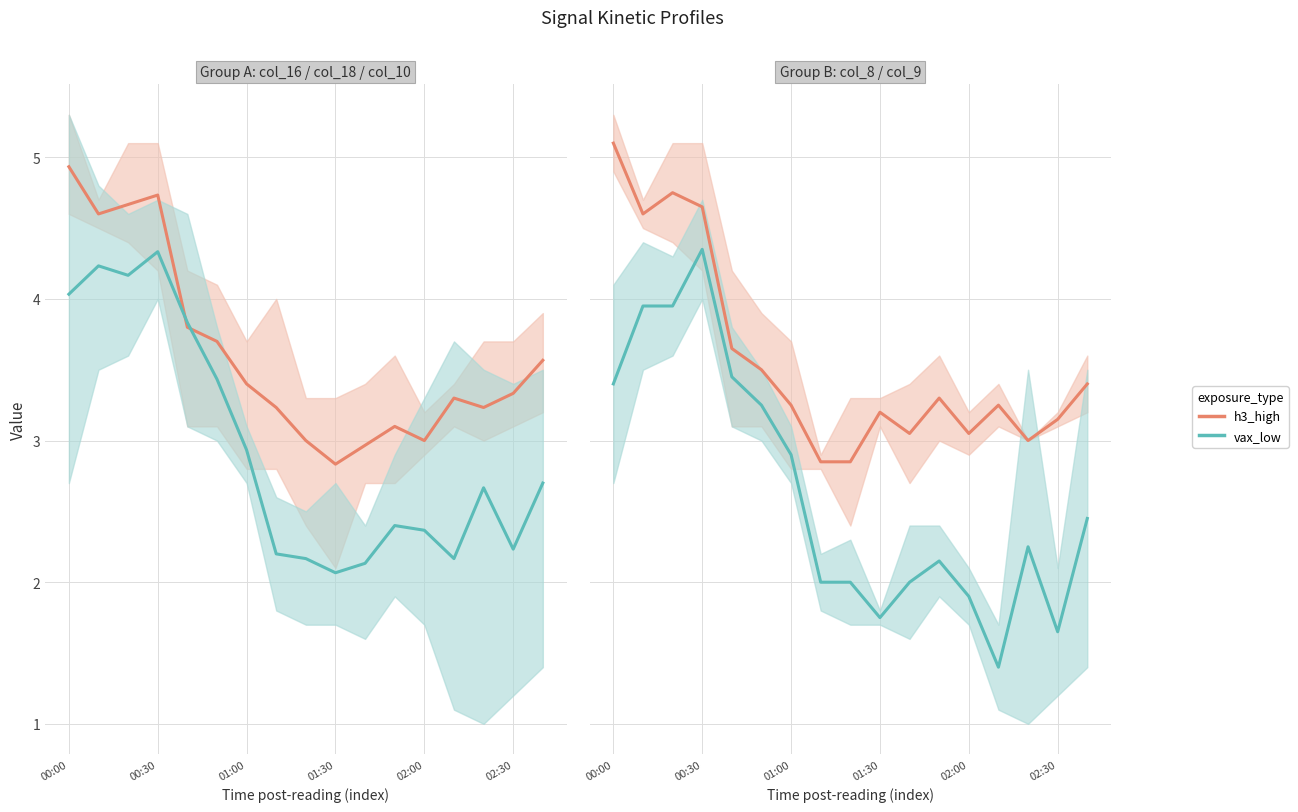

Is this an area chart (filled region under the line)?

No